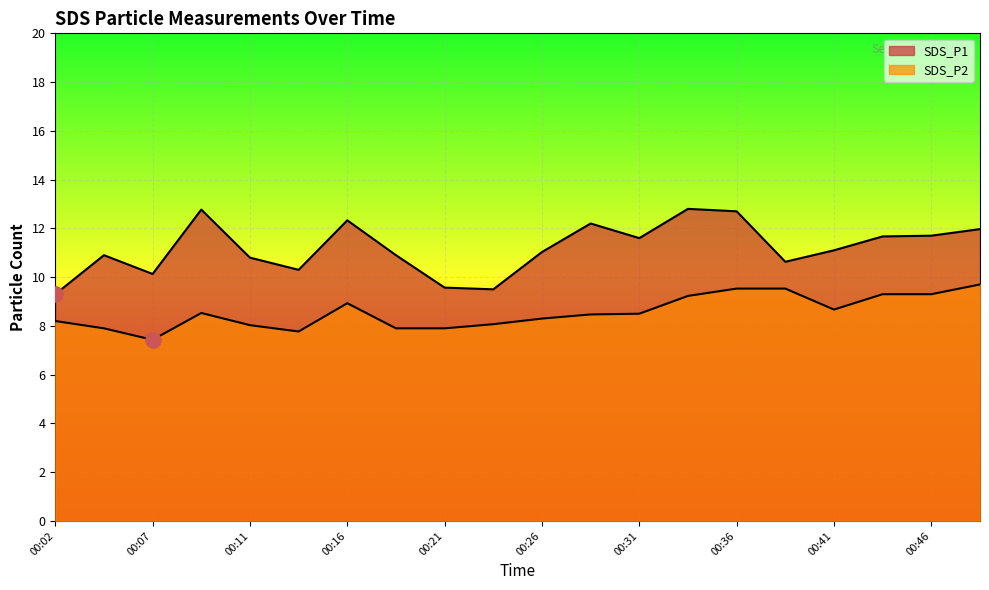

Which series has the widest spread of Y values?

SDS_P1